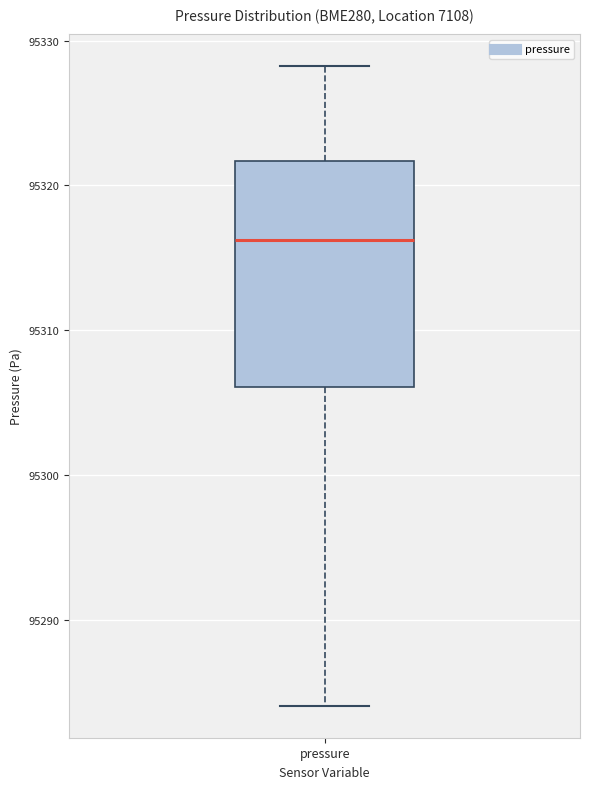

Read this box plot against the y-axis: the position of the median line, the range covered by the box, and the ends of both whiskers. The values are not printed on the chart, so give them approximately, as read against the axis.

median 95316, box 95306 to 95322, whiskers 95284 to 95328